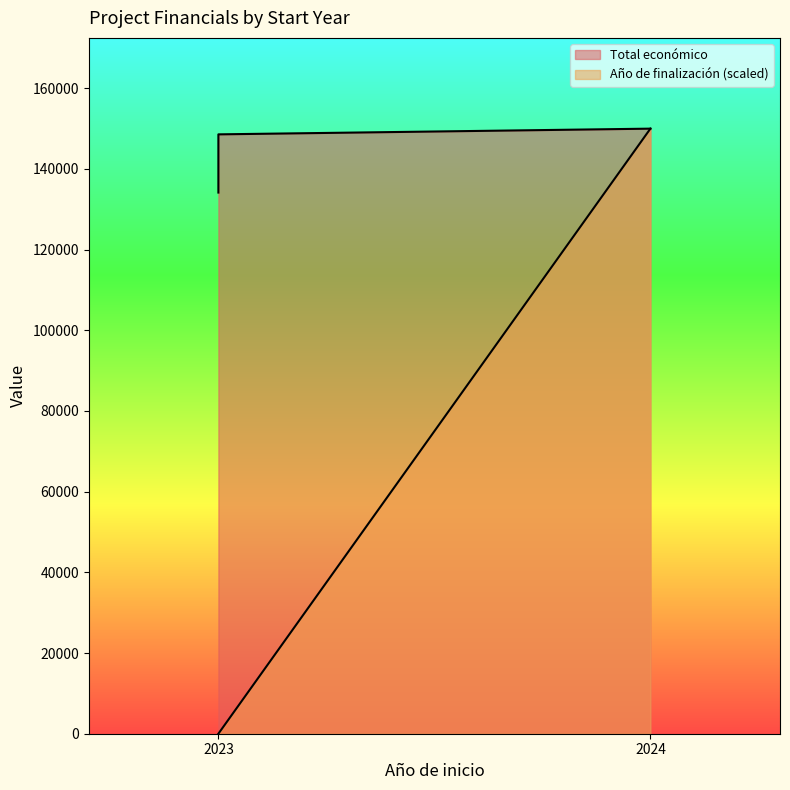

List the series in order of their peak value, highest first.

Total económico, Año de finalización